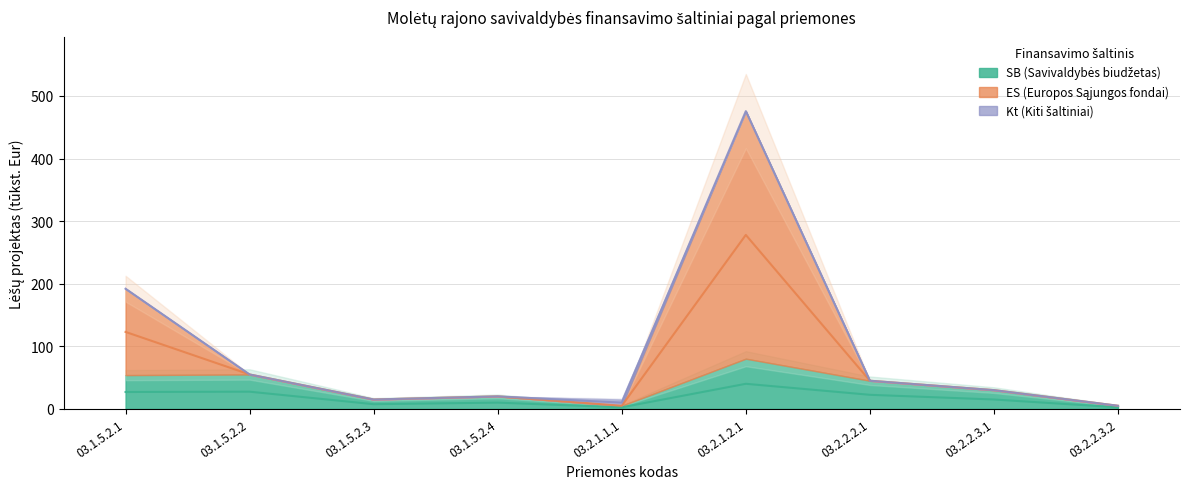

At which label is ES closest to 240?

03.1.5.2.1